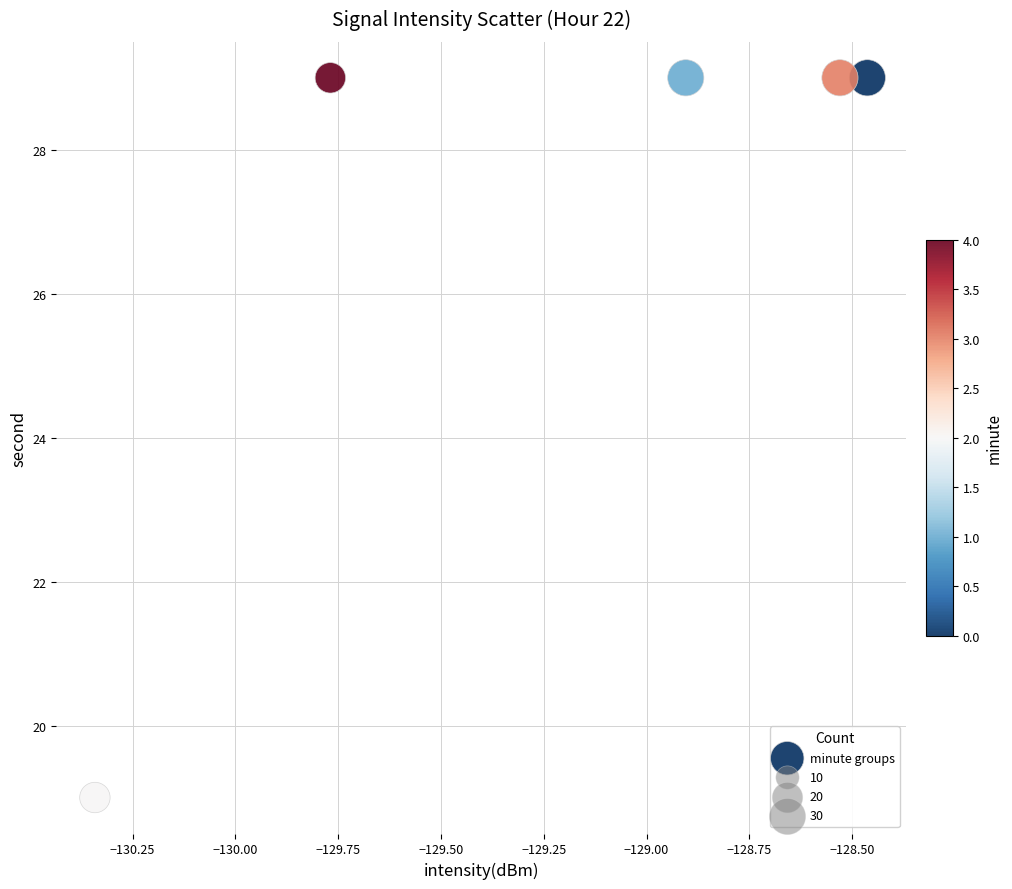

What is the average Y value?

27